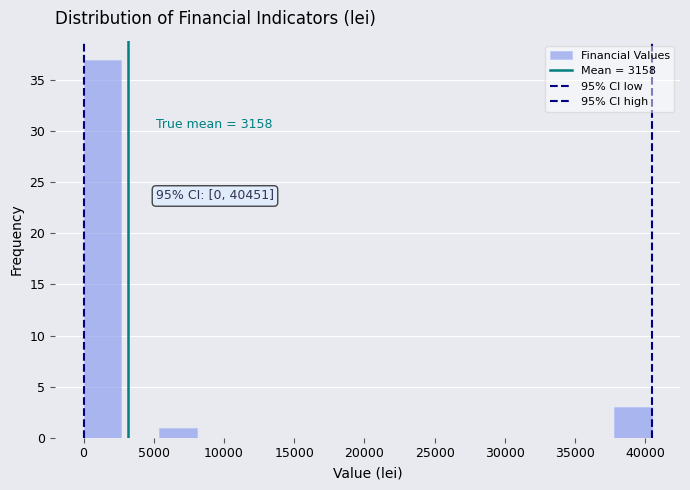

Which range on the x-axis has the tallest bar?

0 to 2500